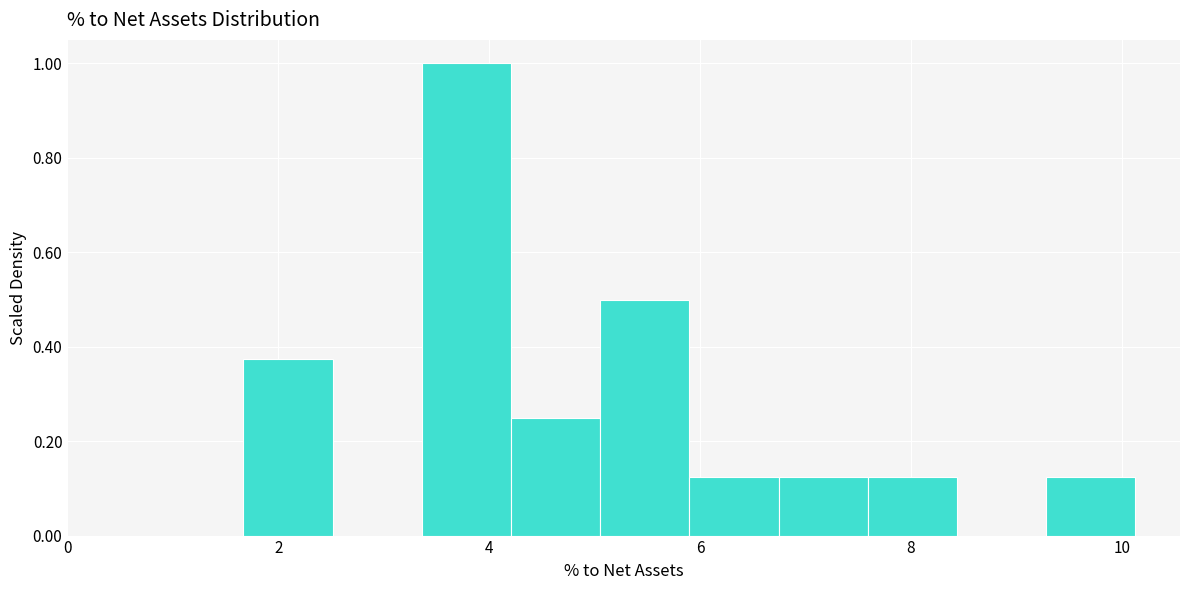

Which range on the x-axis has the tallest bar?

3.4 to 4.2